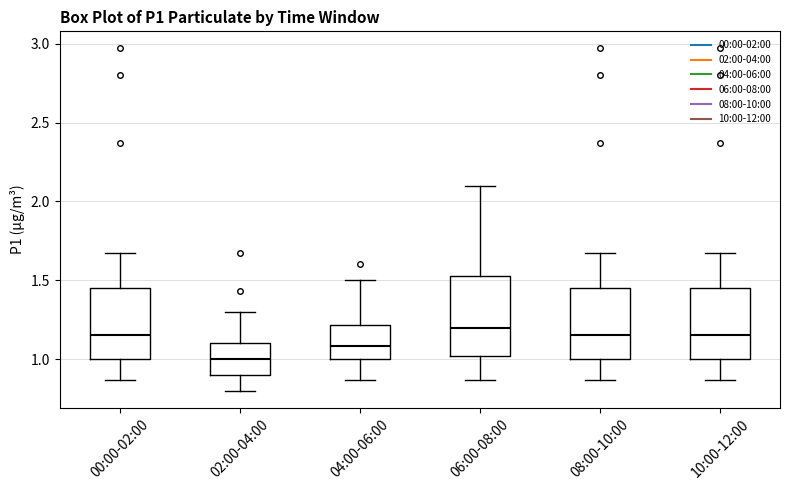

Where does the lower whisker of the box for 04:00-06:00 end on the y-axis? The values are not printed on the chart, so give them approximately, as read against the axis.

0.85